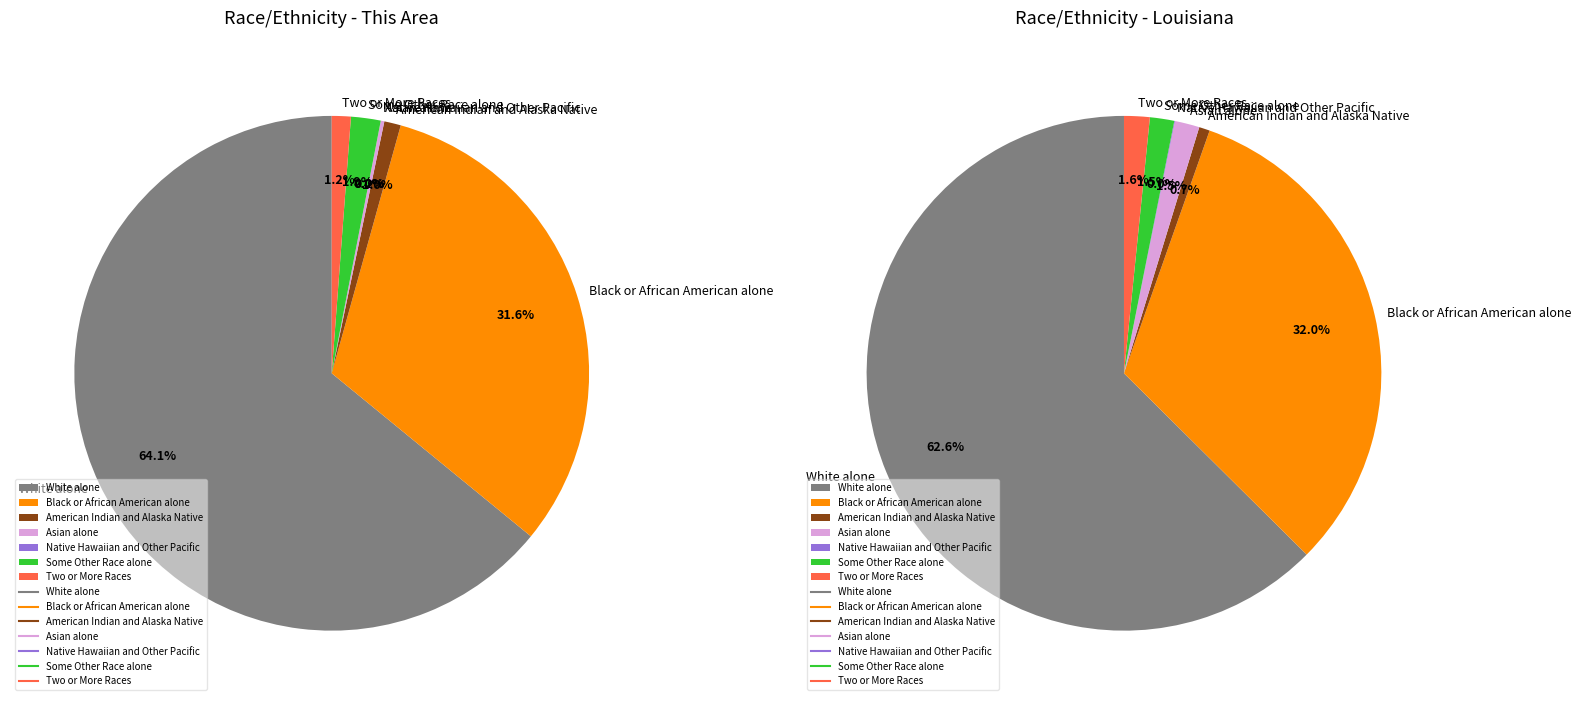

What percentage is the Some Other Race alone slice, to the nearest percent?

2%